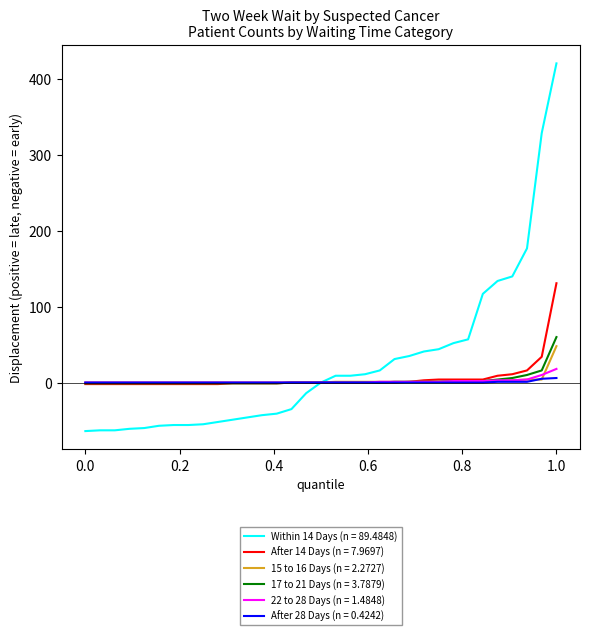

Which series has the widest spread of values?

Within 14 Days (n = 89.4848)